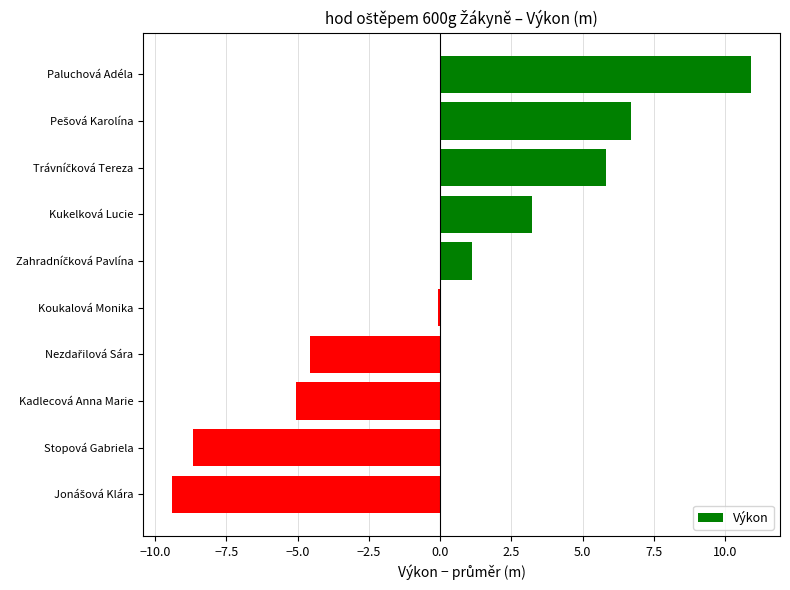

What is the change in value from Kukelková Lucie to Stopová Gabriela?

-11.9